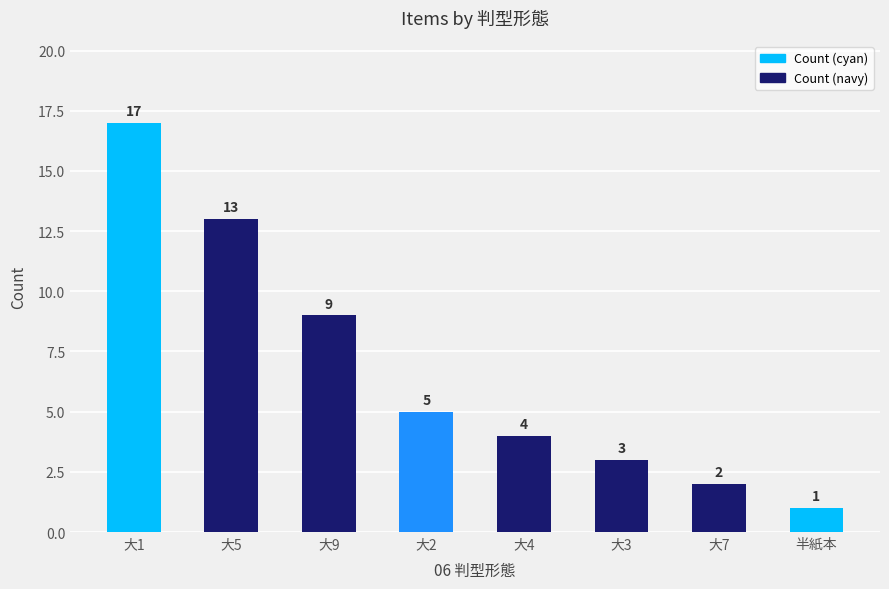

Are the bars grouped side by side (vs. stacked)?

No